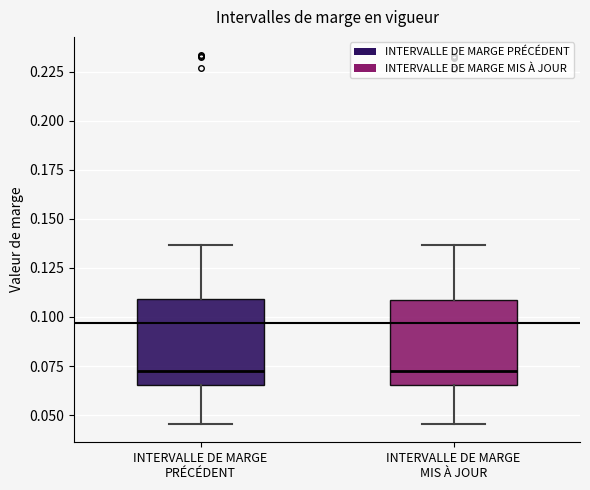

Reading left to right, transcribe this box plot: for each box, give where its median line is, the range the box spans, and where its two whiskers end, as read against the y-axis. The values are not printed on the chart, so give them approximately, as read against the axis.

INTERVALLE DE MARGE PRÉCÉDENT: median 0.075, box 0.065 to 0.110, whiskers 0.045 to 0.135
INTERVALLE DE MARGE MIS À JOUR: median 0.075, box 0.065 to 0.110, whiskers 0.045 to 0.135